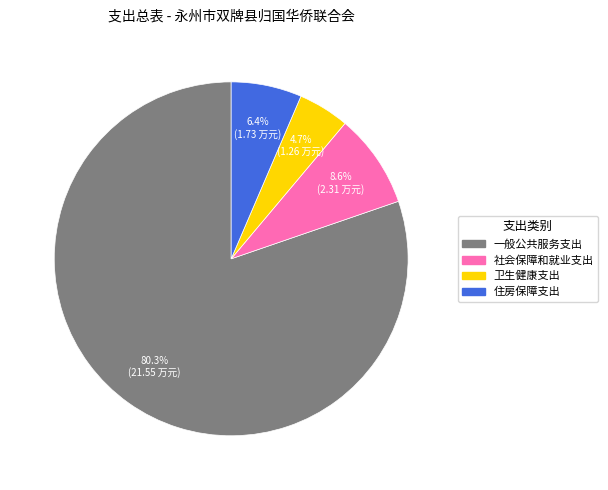

Which slice is the smallest?

卫生健康支出